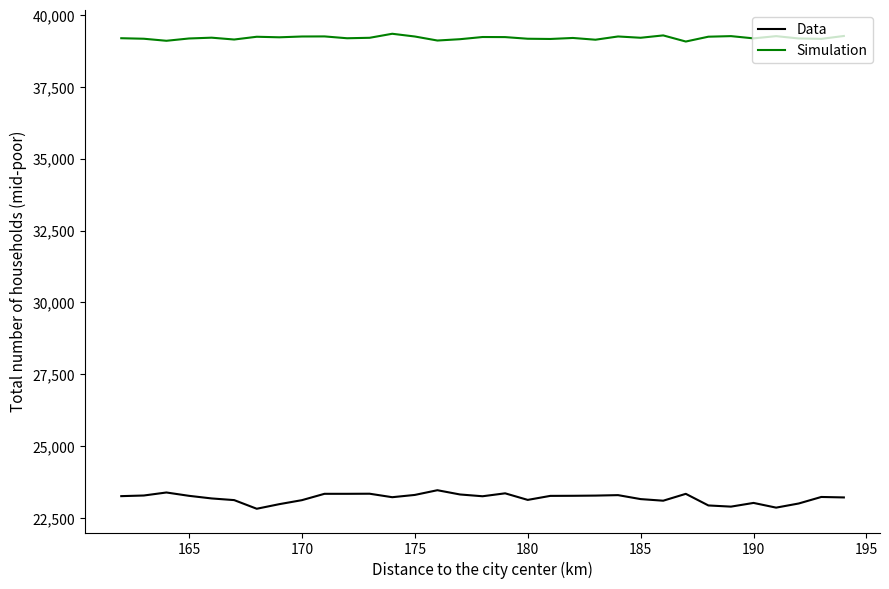

What is the lowest value of the Data series?

22823